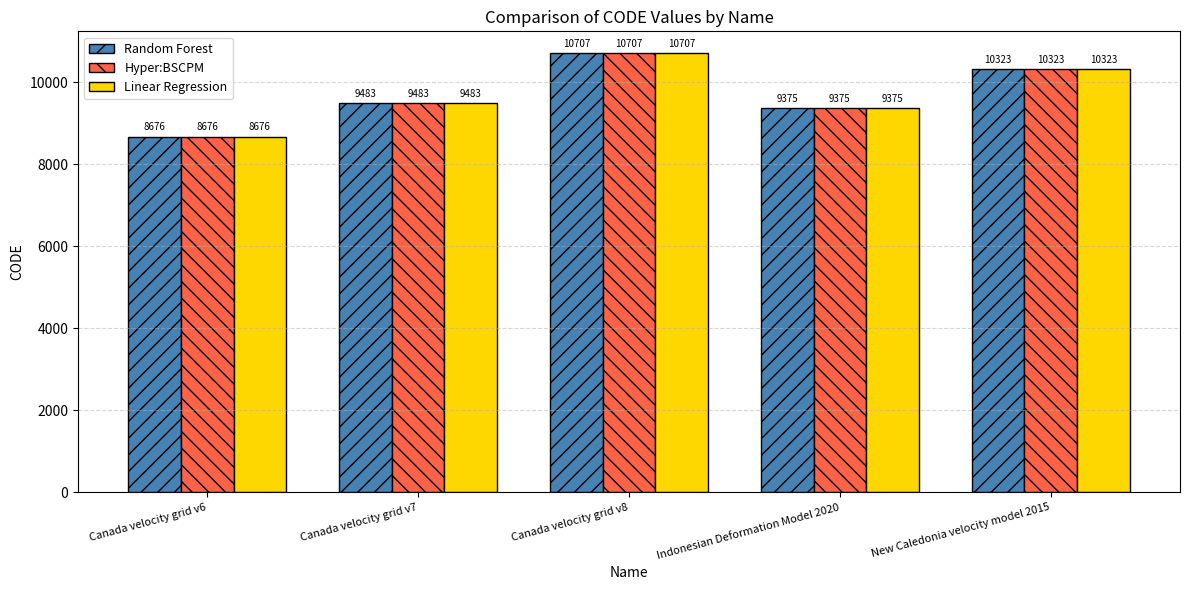

Is it true that Hyper:BSCPM equals 9375 at Indonesian Deformation Model 2020?

True